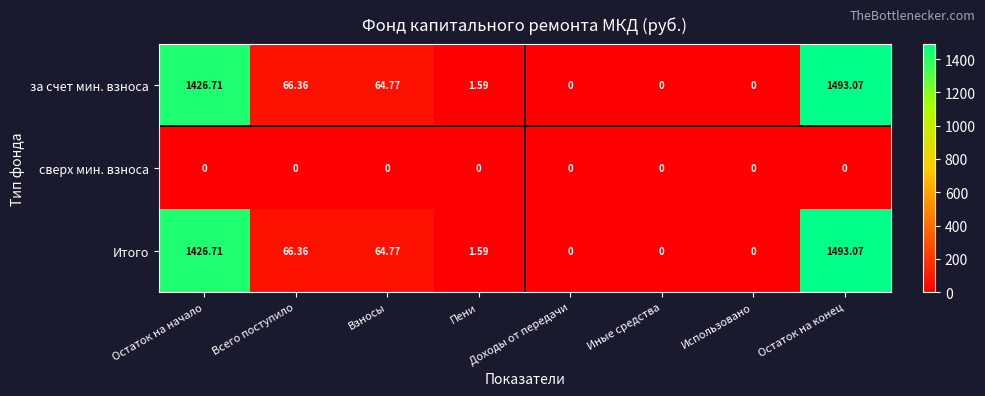

What is the total value across all series at Взносы?

129.5